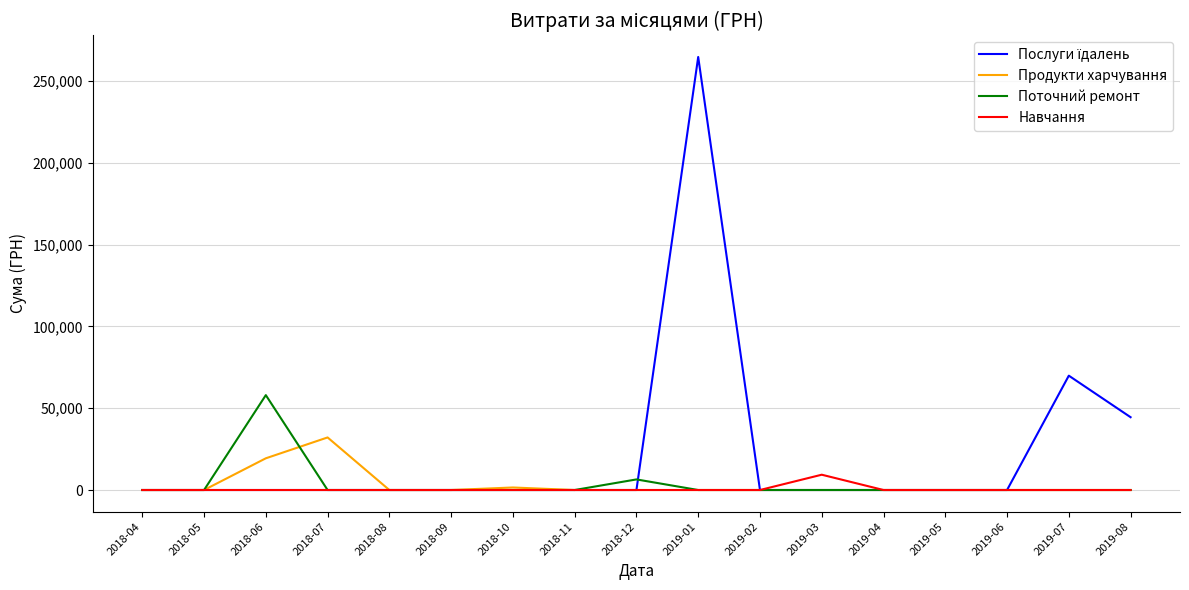

At which label is Поточний ремонт closest to 29000?

2018-12